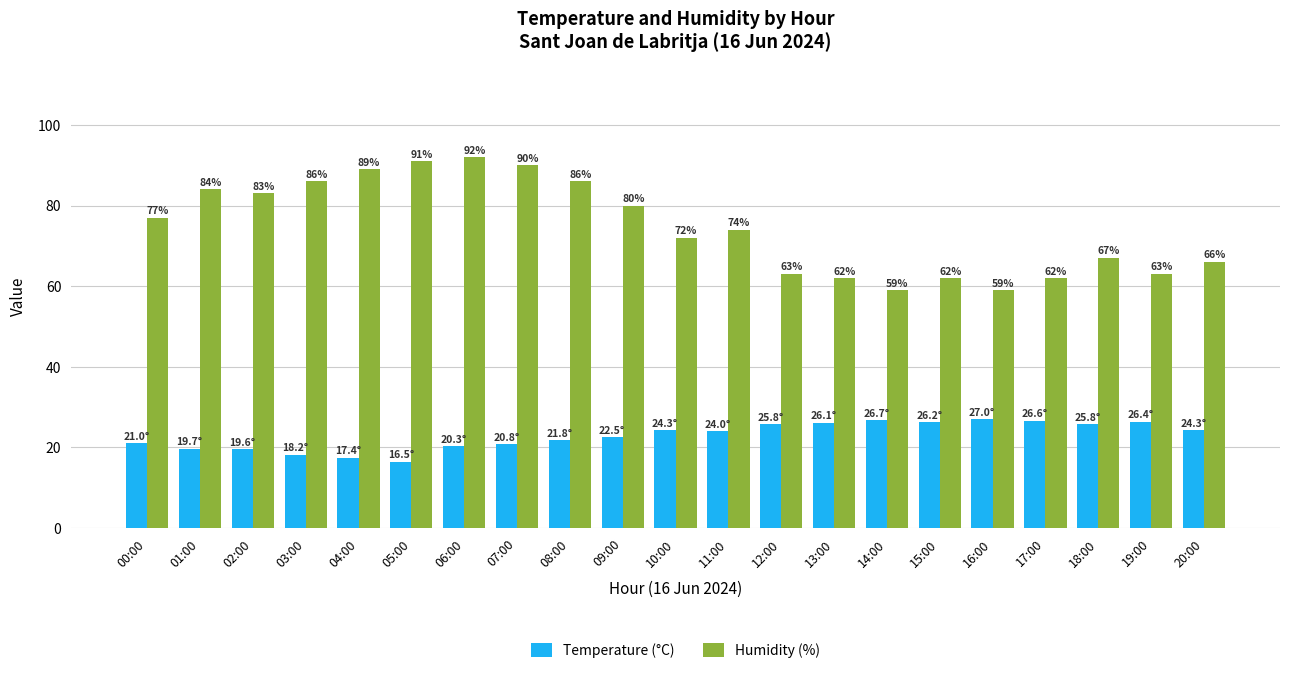

What is the difference between the Humidity (%) values at 11:00 and 08:00?

12.0